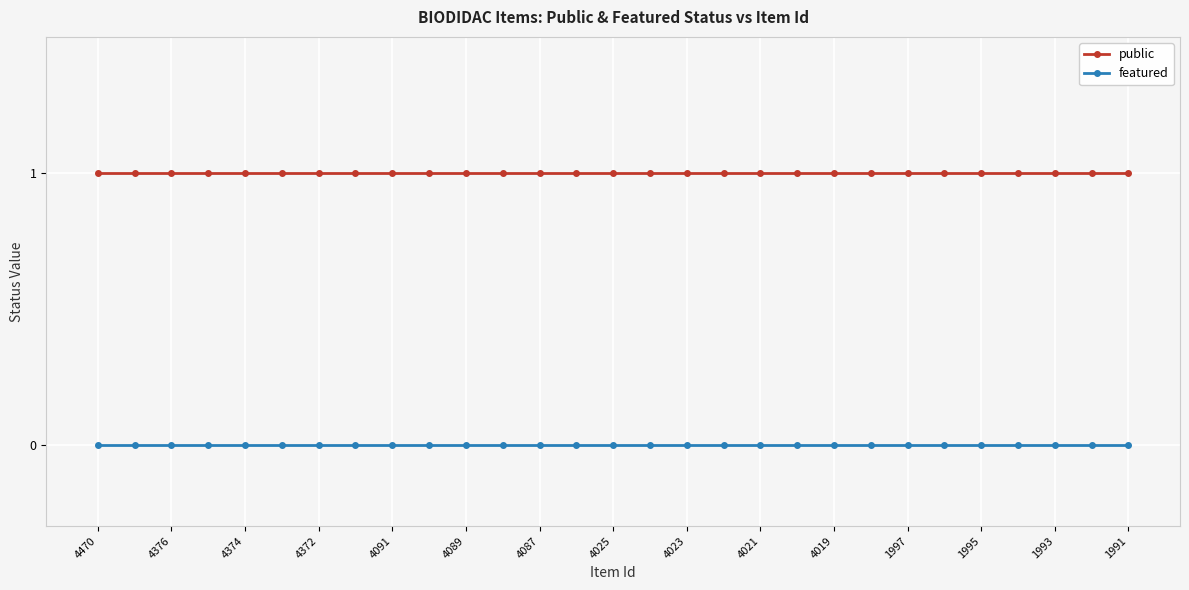

List the series in order of their peak value, highest first.

public, featured